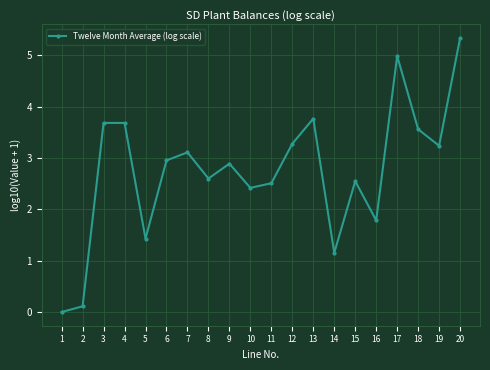

Reading right to left, transcribe all the data shown in this chart.

5.3	3.2	3.6	5.0	1.8	2.5	1.2	3.8	3.3	2.5	2.4	2.9	2.6	3.1	3.0	1.4	3.7	3.7	0.1	0.0